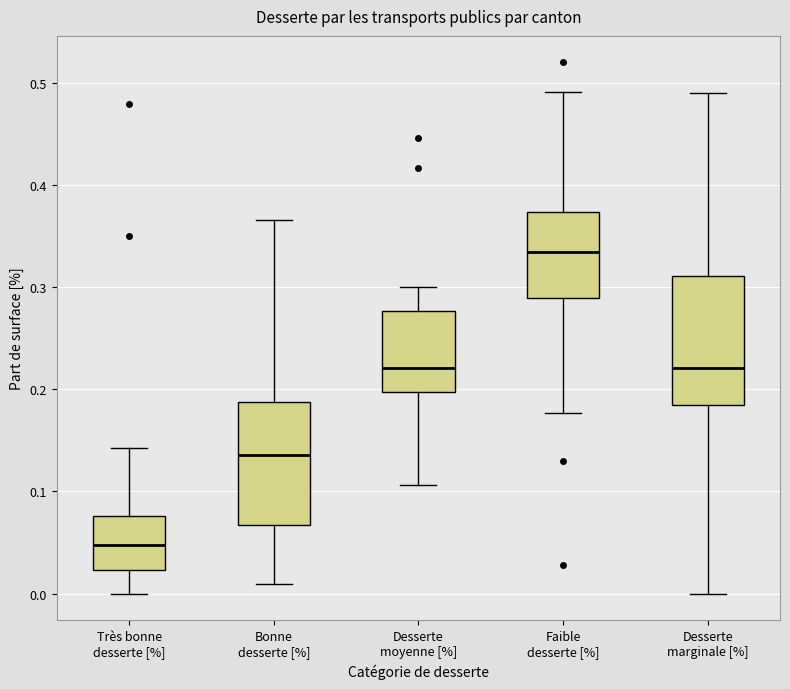

Which box's median line is the highest?

Faible desserte [%]